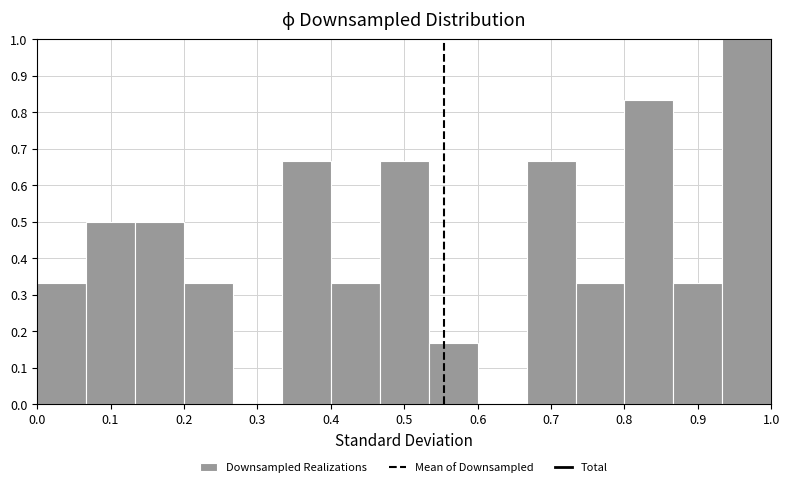

Reading left to right, transcribe this chart: for each bar, give the range it covers on the x-axis and its height. Neither the bar edges nor the heights are printed on the chart, so give them approximately, as read against the axes.

0.00 to 0.07: 0.33
0.07 to 0.13: 0.50
0.13 to 0.20: 0.50
0.20 to 0.27: 0.33
0.27 to 0.33: 0
0.33 to 0.40: 0.67
0.40 to 0.47: 0.33
0.47 to 0.53: 0.67
0.53 to 0.60: 0.17
0.60 to 0.67: 0
0.67 to 0.73: 0.67
0.73 to 0.80: 0.33
0.80 to 0.87: 0.83
0.87 to 0.93: 0.33
0.93 to 1.00: 1.00